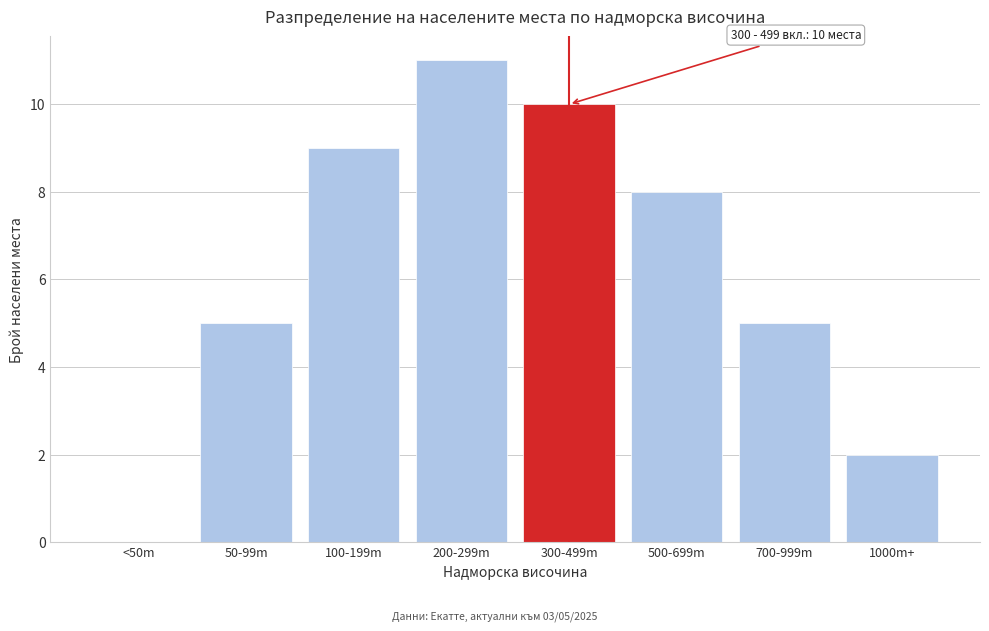

Reading left to right, list all the values displayed in this chart.

<50m=0	50-99m=5	100-199m=9	200-299m=11	300-499m=10	500-699m=8	700-999m=5	1000m+=2